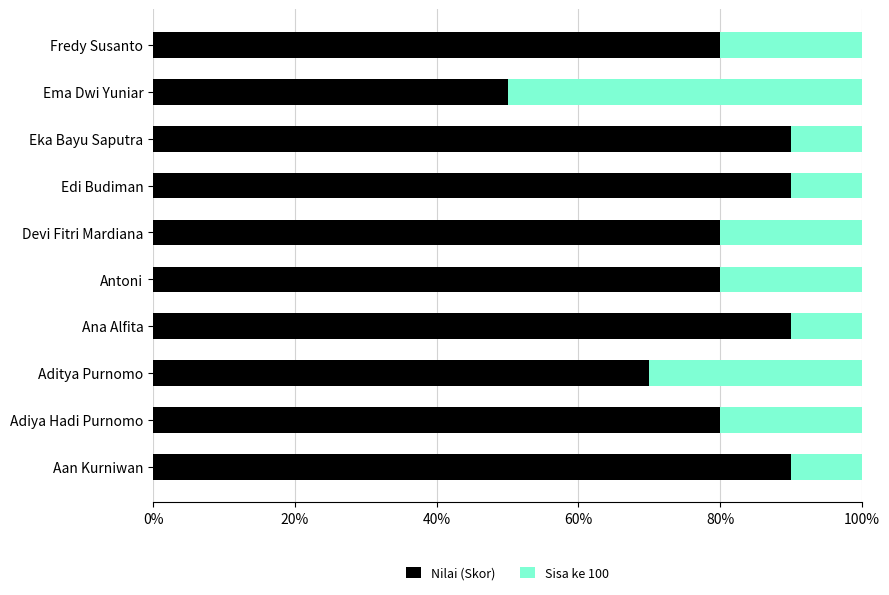

True or false: Nilai (Skor) has a value of 90 at Aan Kurniwan.

True